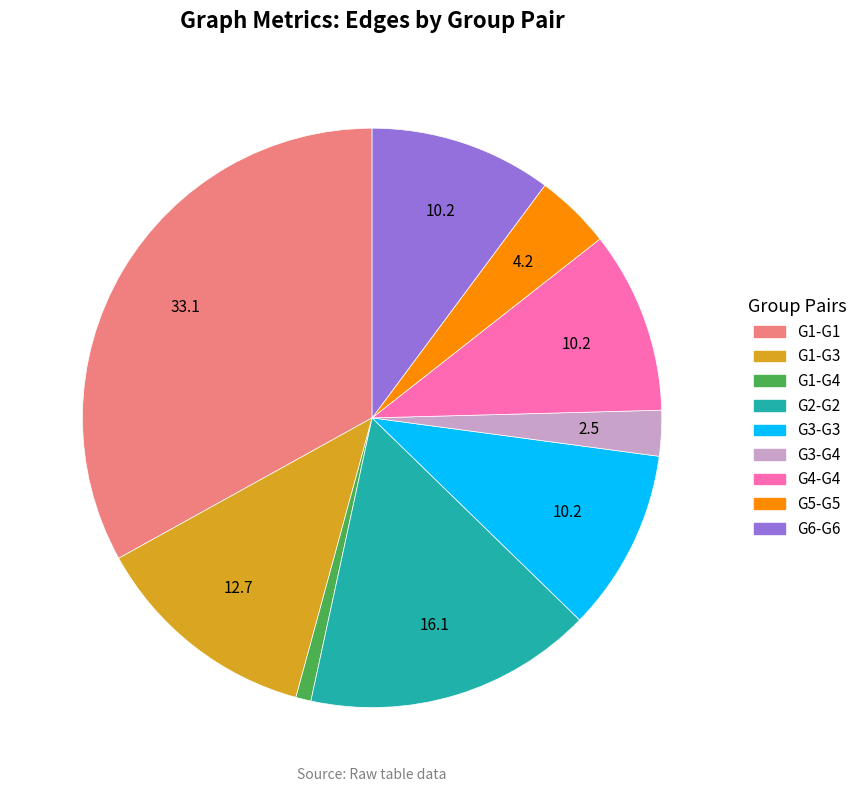

Which slice is the largest?

G1-G1